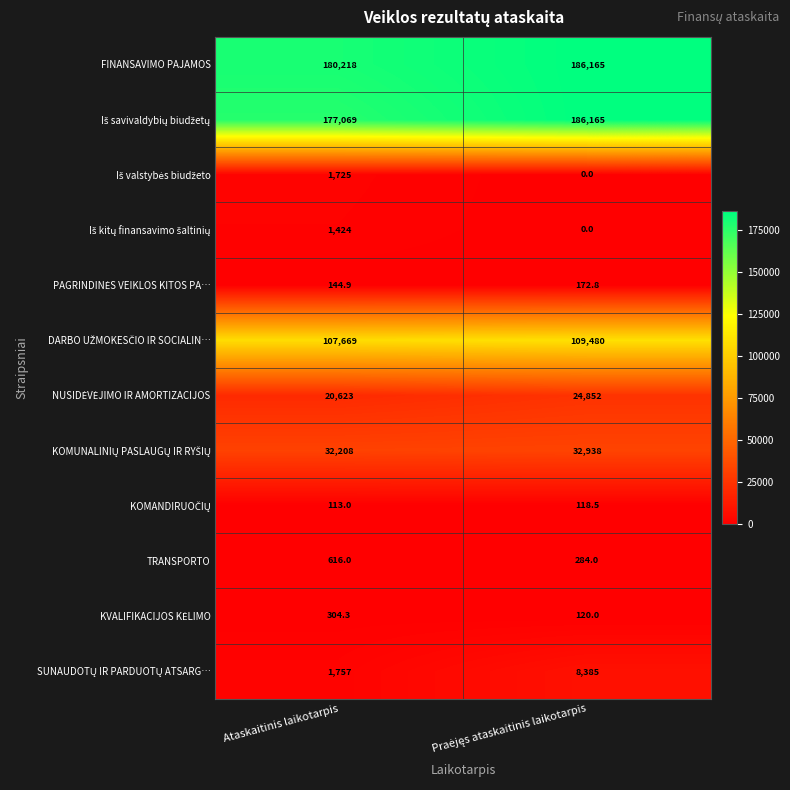

What is the greatest value displayed?

186165.0